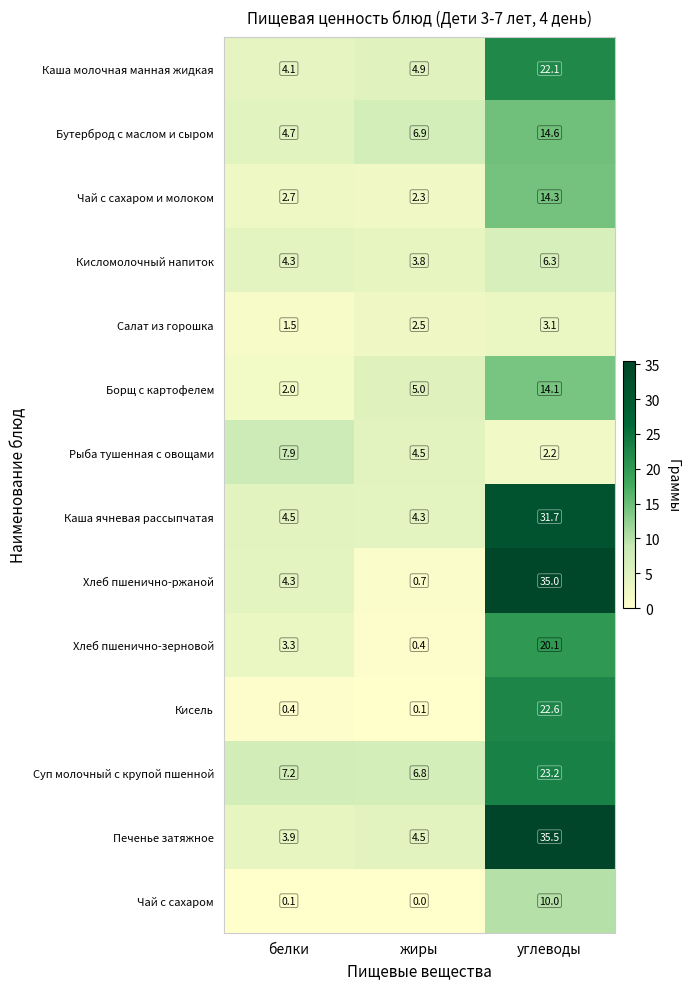

What is the spread (max minus min) of values at углеводы?

33.3